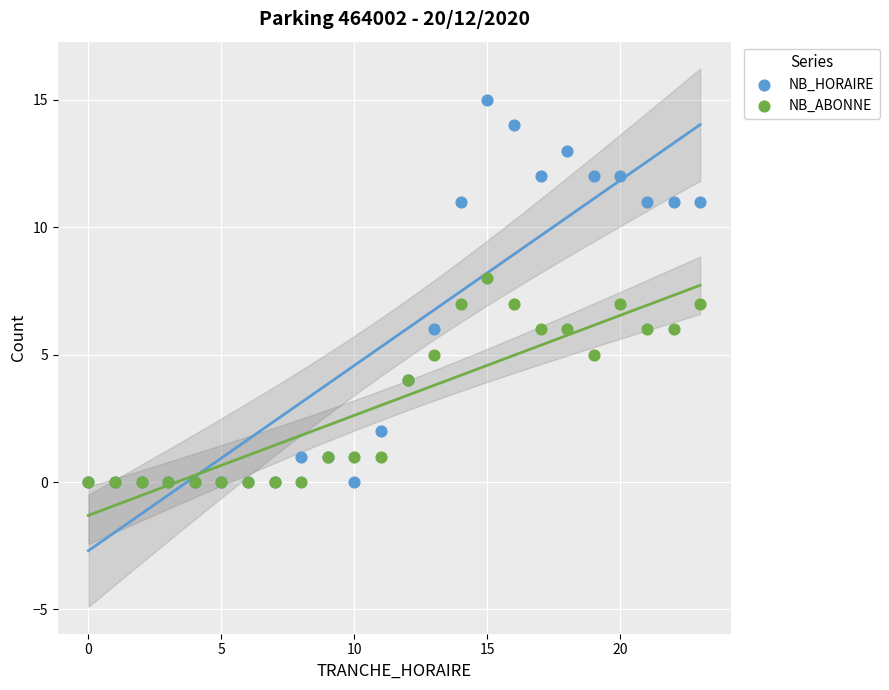

What are all the series names shown in the legend?

NB_HORAIRE, NB_ABONNE